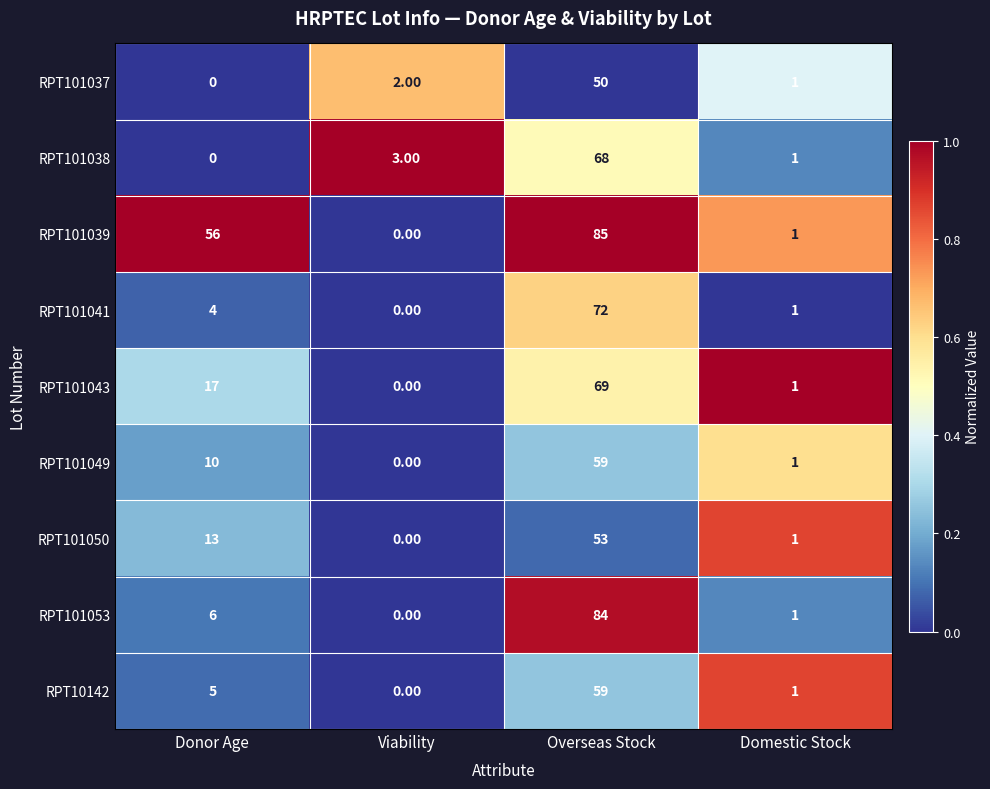

What is the total value across all series at Donor Age?

111